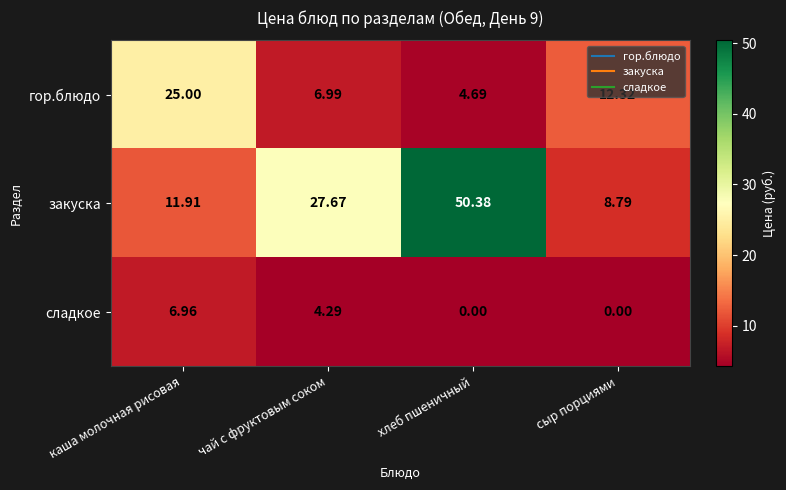

Between чай с фруктовым соком and хлеб пшеничный, which series saw the biggest shift?

закуска